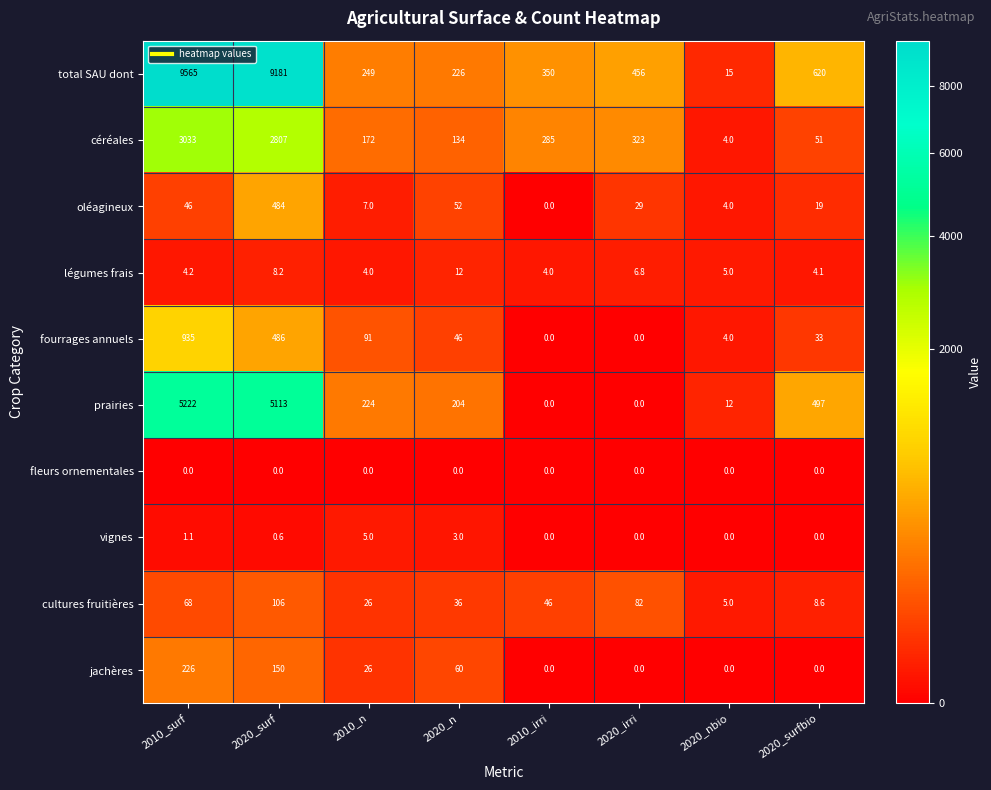

Which series has the largest total across all categories?

total SAU dont